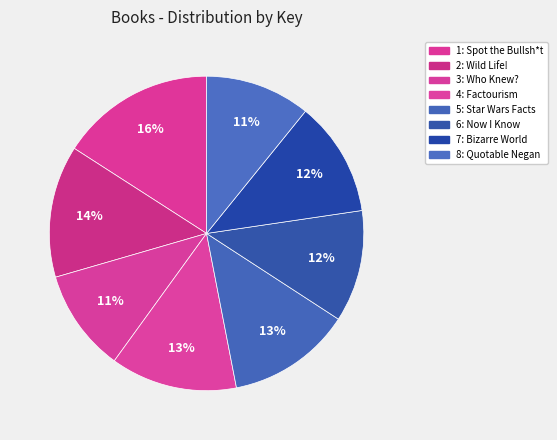

Which category has the smallest portion of the pie?

3: Who Knew?